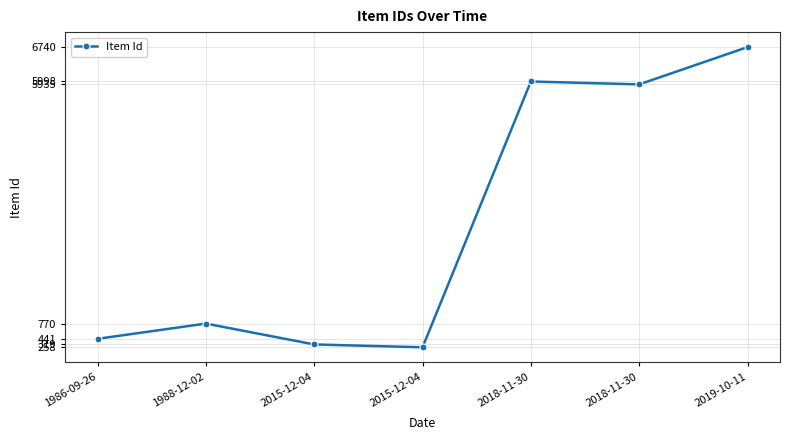

What is the label of the 6th point from the right?

1988-12-02